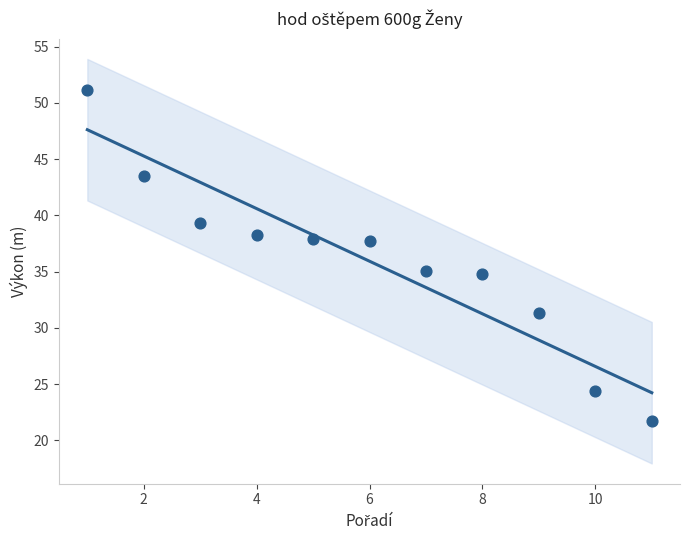

What is the range of X values (max minus min)?

10.0